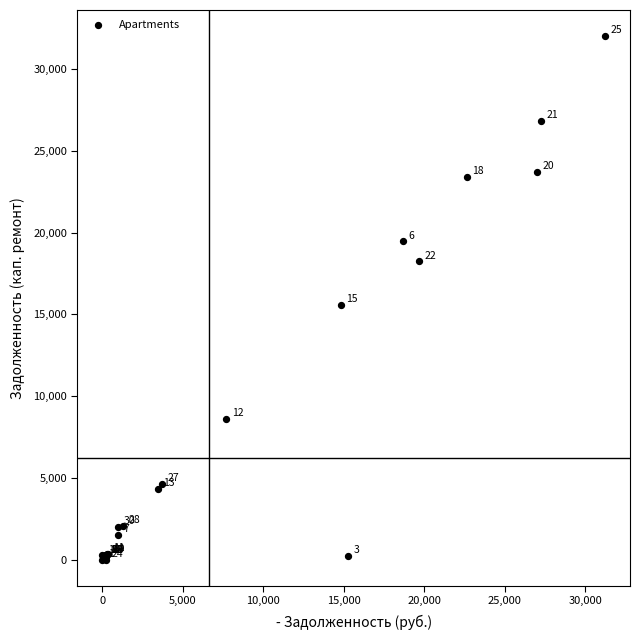

What Y value in the scatter plot is closest to 16004?

15585.1